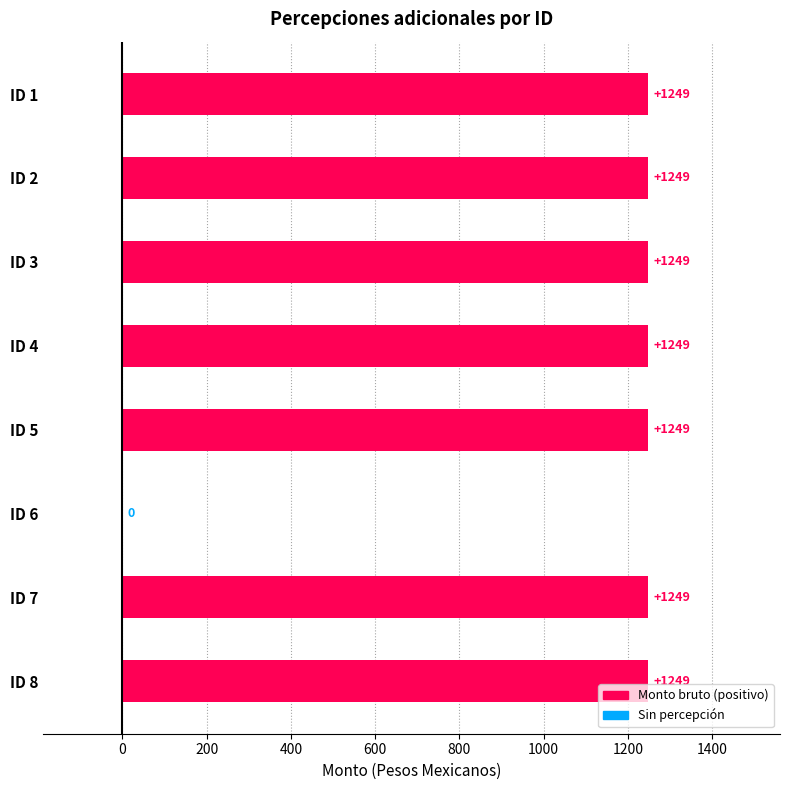

The value at ID 6 is -493.9. True or false?

False